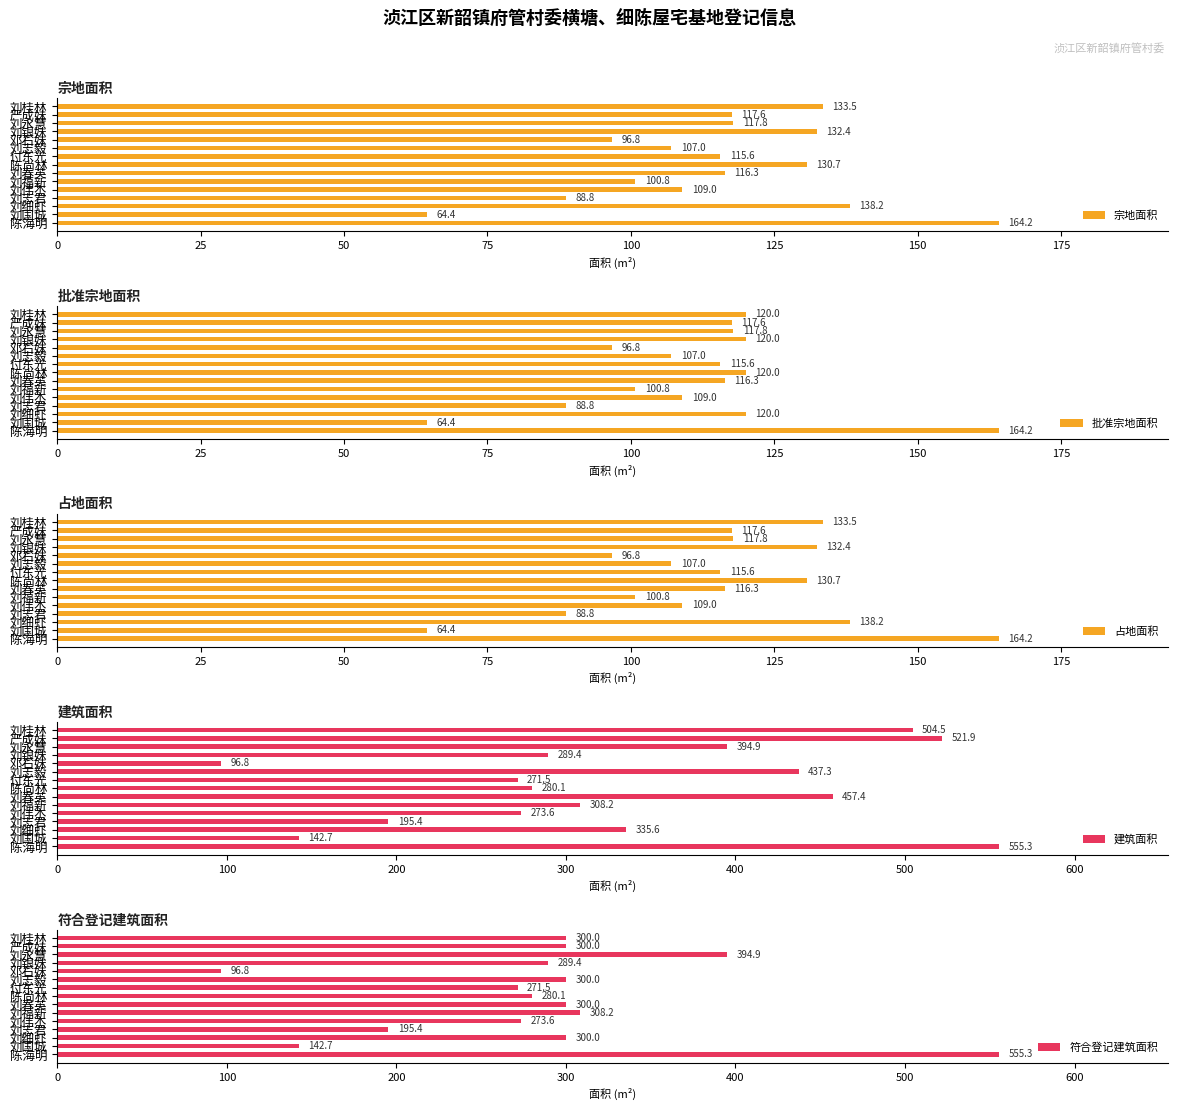

What is the sum of all 符合登记建筑面积 values?

4307.8